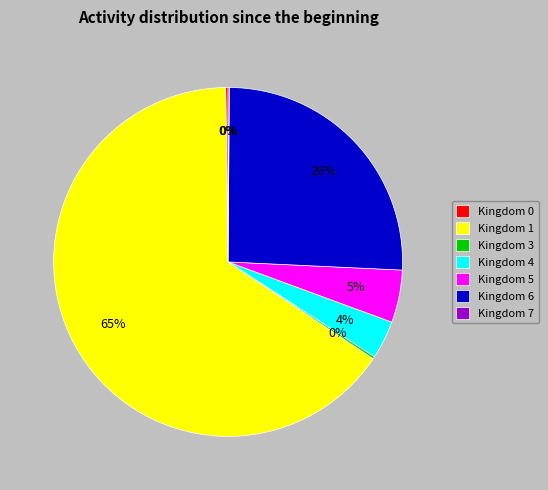

What is the majority slice?

Kingdom 1